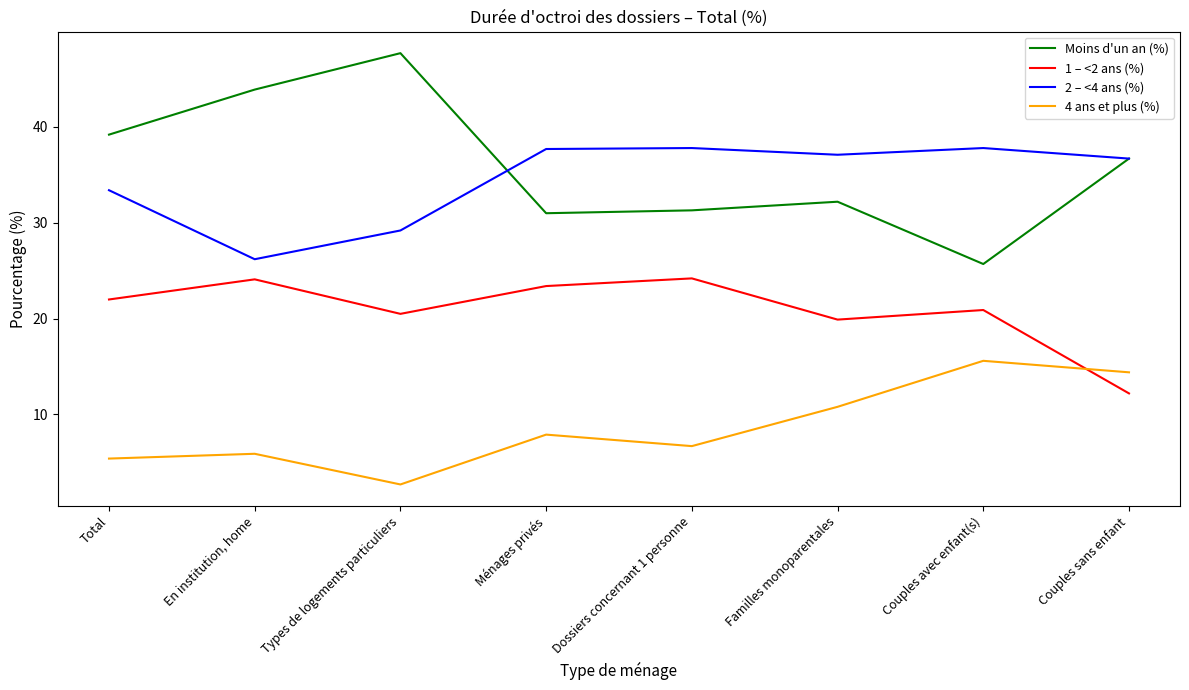

At which label is Moins d'un an (%) closest to 36?

Couples sans enfant